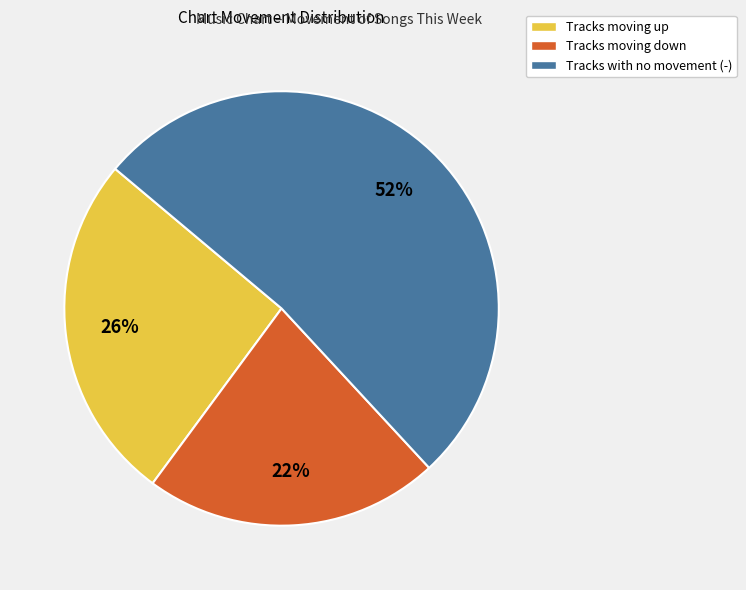

What is the majority slice?

Tracks with no movement (-)